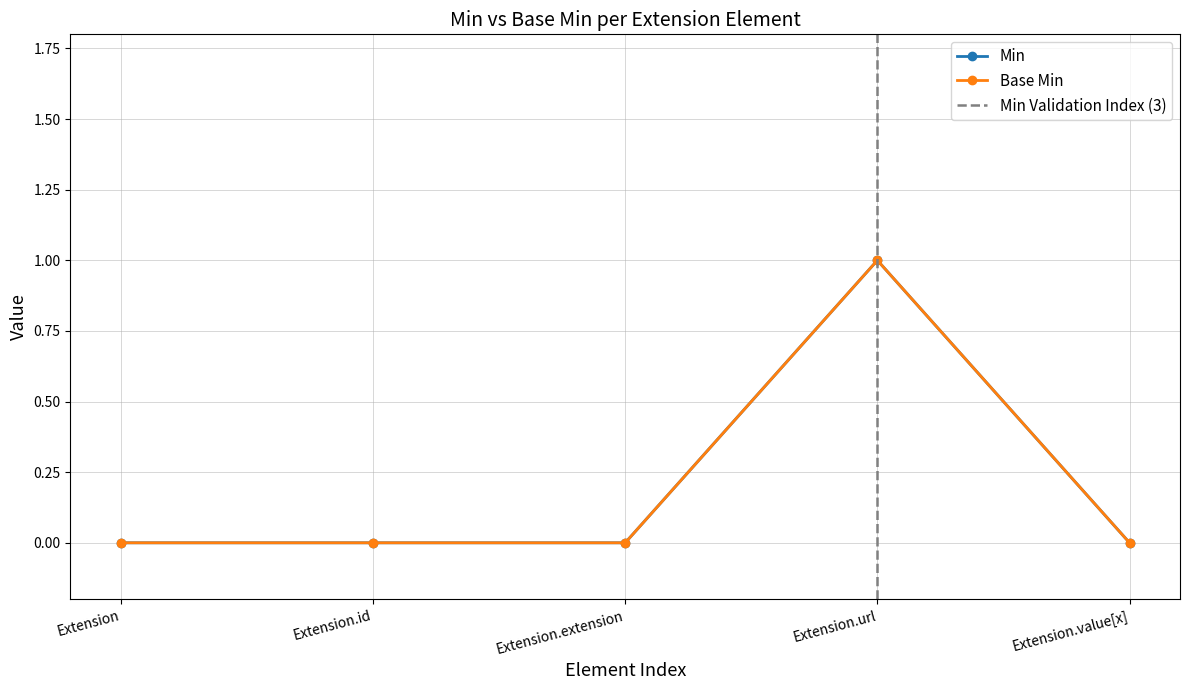

True or false: Base Min and Min intersect in this chart.

False